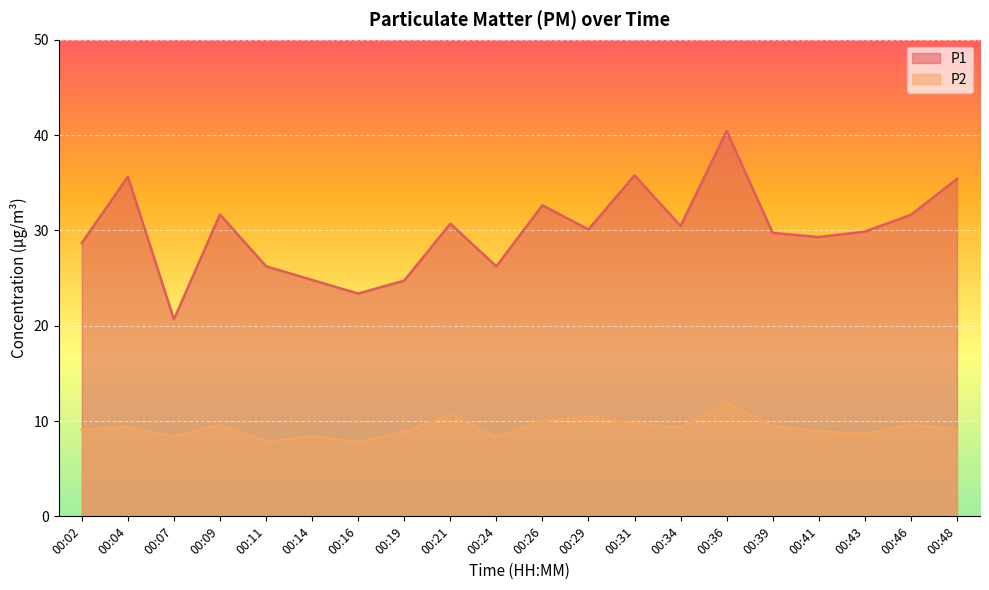

True or false: P1 and P2 cross at least once.

False